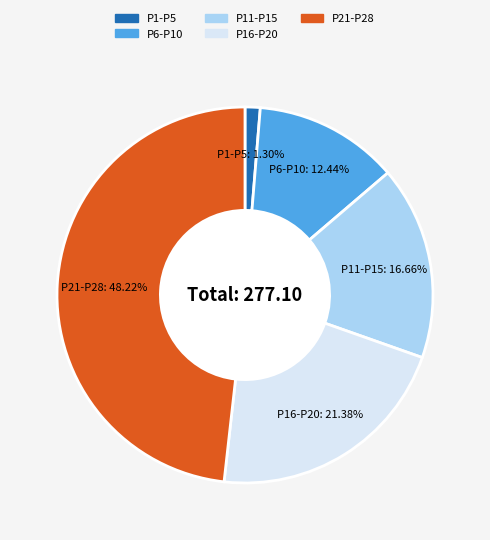

Does any single category account for the majority?

No